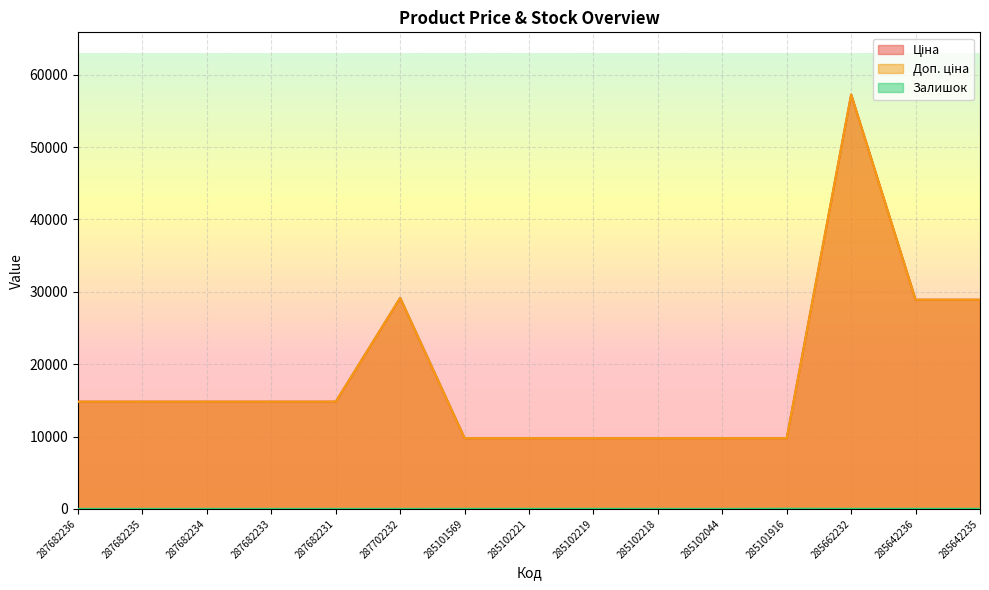

What are all the series names shown in the legend?

Ціна, Доп. ціна, Залишок